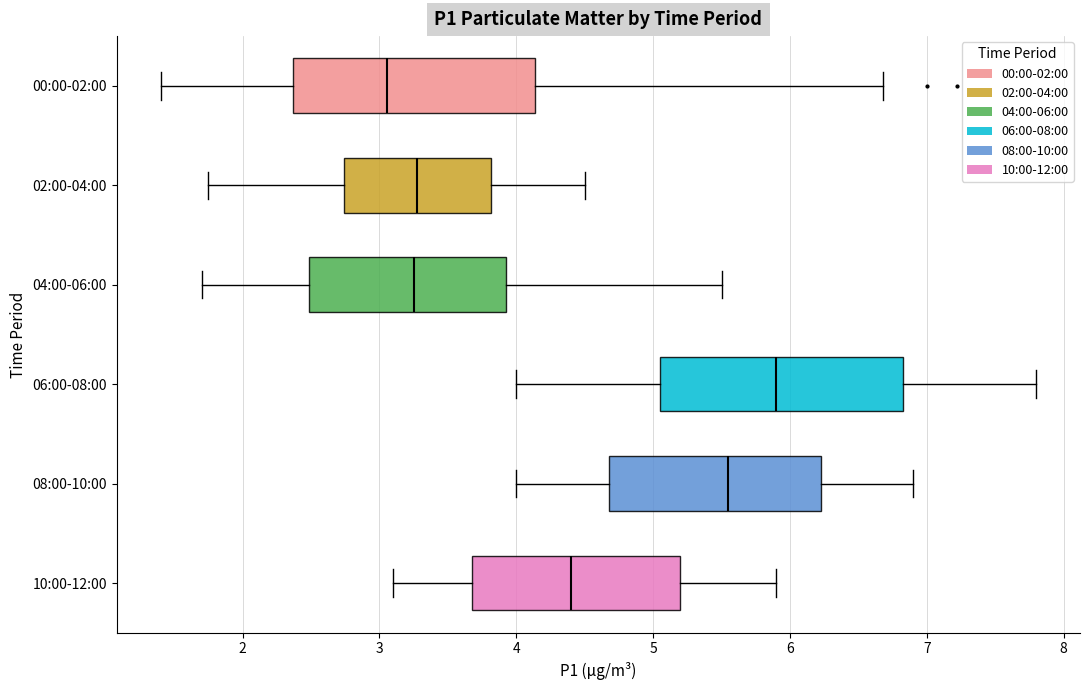

Where is the right edge of the box for 02:00-04:00 on the x-axis? The values are not printed on the chart, so give them approximately, as read against the axis.

3.8